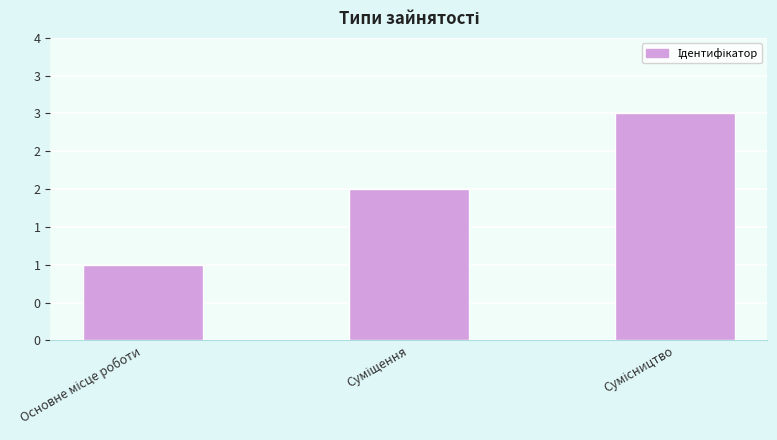

Are the bars horizontal?

No